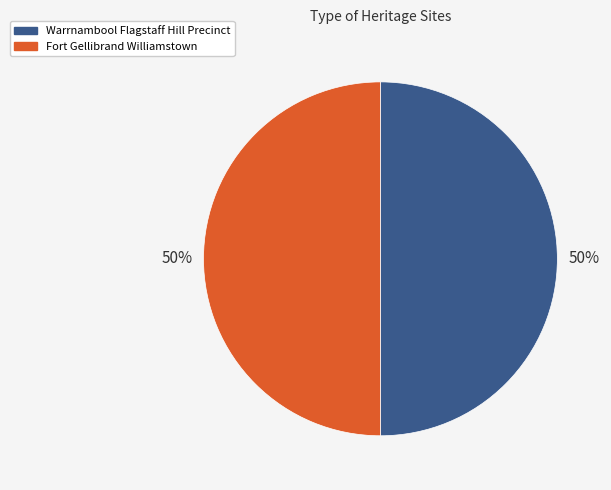

The Fort Gellibrand Williamstown slice represents 40% of the pie. True or false?

False